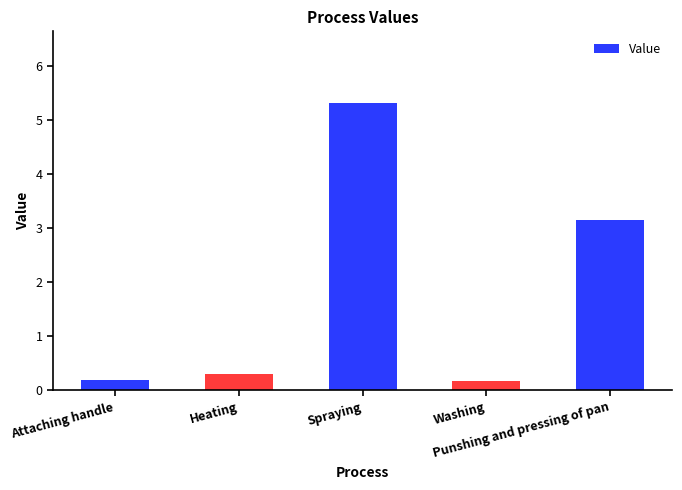

What is the difference between the maximum and second lowest values?

5.1